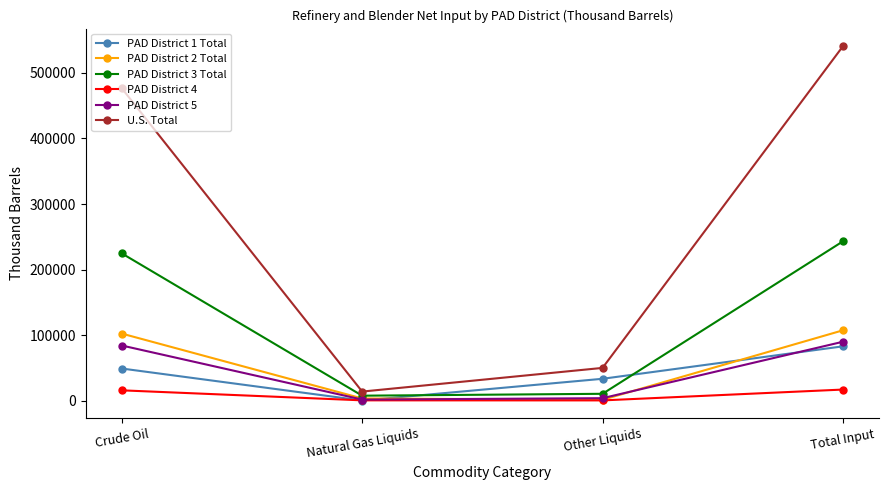

True or false: PAD District 5 has more than 0 interior local peaks.

False